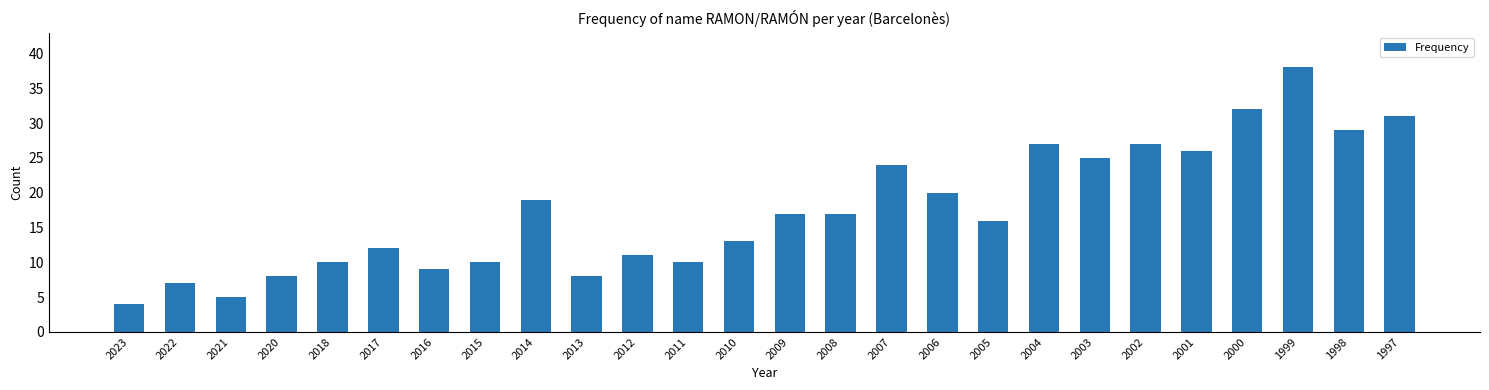

Reading left to right, what are all the values shown in this chart?

4	7	5	8	10	12	9	10	19	8	11	10	13	17	17	24	20	16	27	25	27	26	32	38	29	31